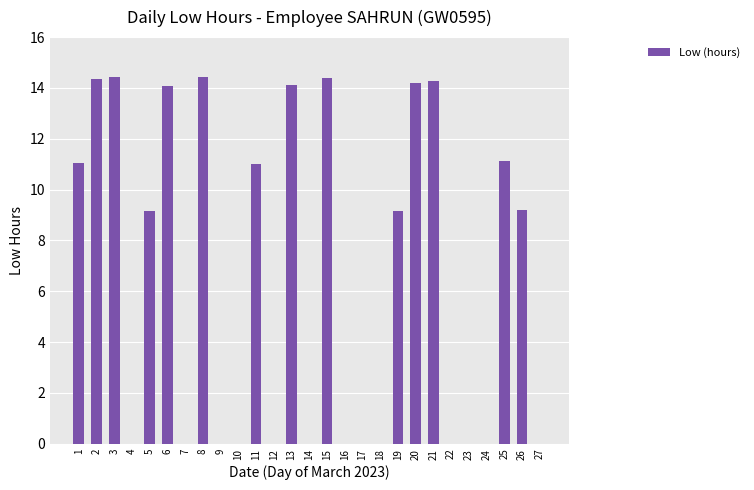

Count the number of data series in this chart.

1